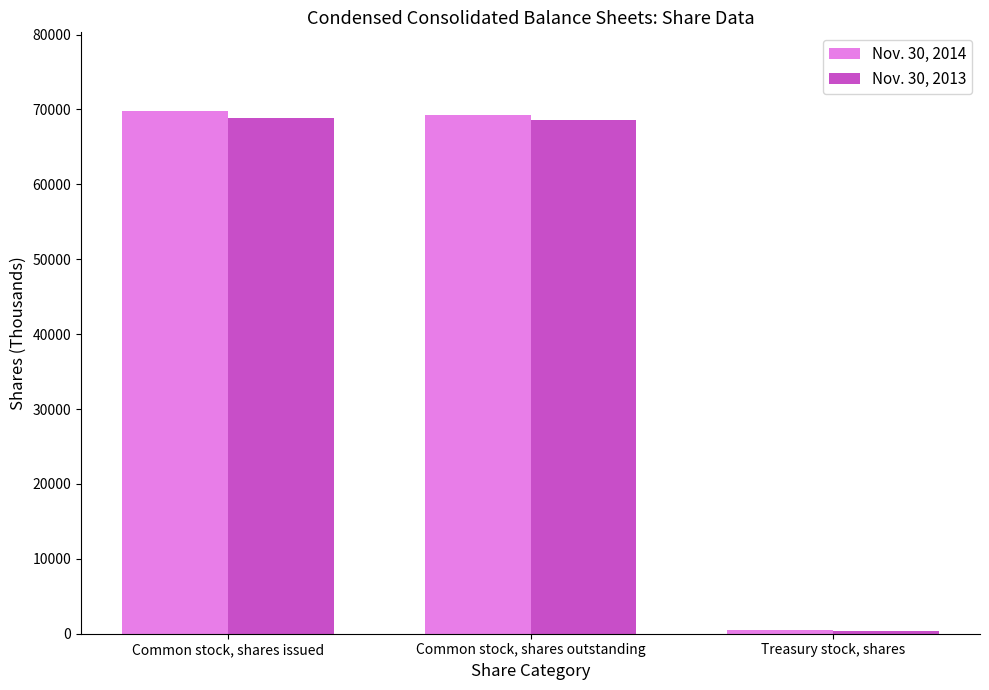

How many groups of bars are there?

3